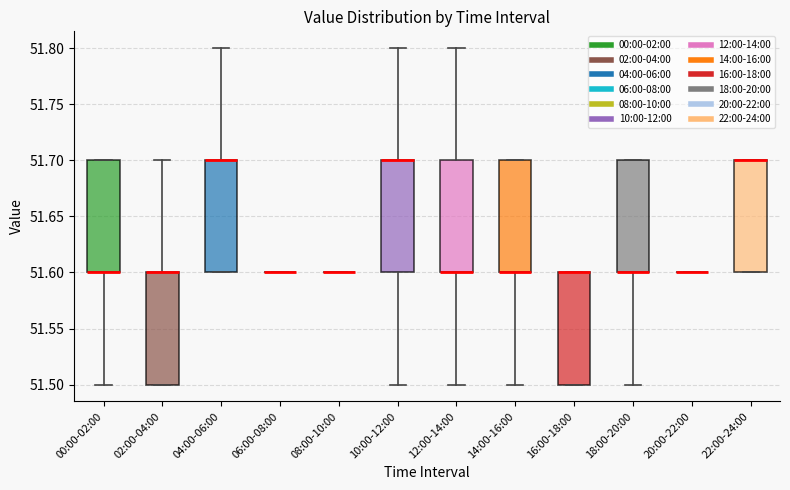

Reading left to right, transcribe this box plot: for each box, give where its median line is, the range the box spans, and where its two whiskers end, as read against the y-axis. The values are not printed on the chart, so give them approximately, as read against the axis.

00:00-02:00: median 51.6 (drawn on the box's lower edge), box 51.6 to 51.7, whiskers 51.5 to 51.7
02:00-04:00: median 51.6 (drawn on the box's upper edge), box 51.5 to 51.6, whiskers 51.5 to 51.7
04:00-06:00: median 51.7 (drawn on the box's upper edge), box 51.6 to 51.7, whiskers 51.6 to 51.8
06:00-08:00: box collapsed to a line at 51.6, whiskers 51.6 to 51.6
08:00-10:00: box collapsed to a line at 51.6, whiskers 51.6 to 51.6
10:00-12:00: median 51.7 (drawn on the box's upper edge), box 51.6 to 51.7, whiskers 51.5 to 51.8
12:00-14:00: median 51.6 (drawn on the box's lower edge), box 51.6 to 51.7, whiskers 51.5 to 51.8
14:00-16:00: median 51.6 (drawn on the box's lower edge), box 51.6 to 51.7, whiskers 51.5 to 51.7
16:00-18:00: median 51.6 (drawn on the box's upper edge), box 51.5 to 51.6, whiskers 51.5 to 51.6
18:00-20:00: median 51.6 (drawn on the box's lower edge), box 51.6 to 51.7, whiskers 51.5 to 51.7
20:00-22:00: box collapsed to a line at 51.6, whiskers 51.6 to 51.6
22:00-24:00: median 51.7 (drawn on the box's upper edge), box 51.6 to 51.7, whiskers 51.6 to 51.7